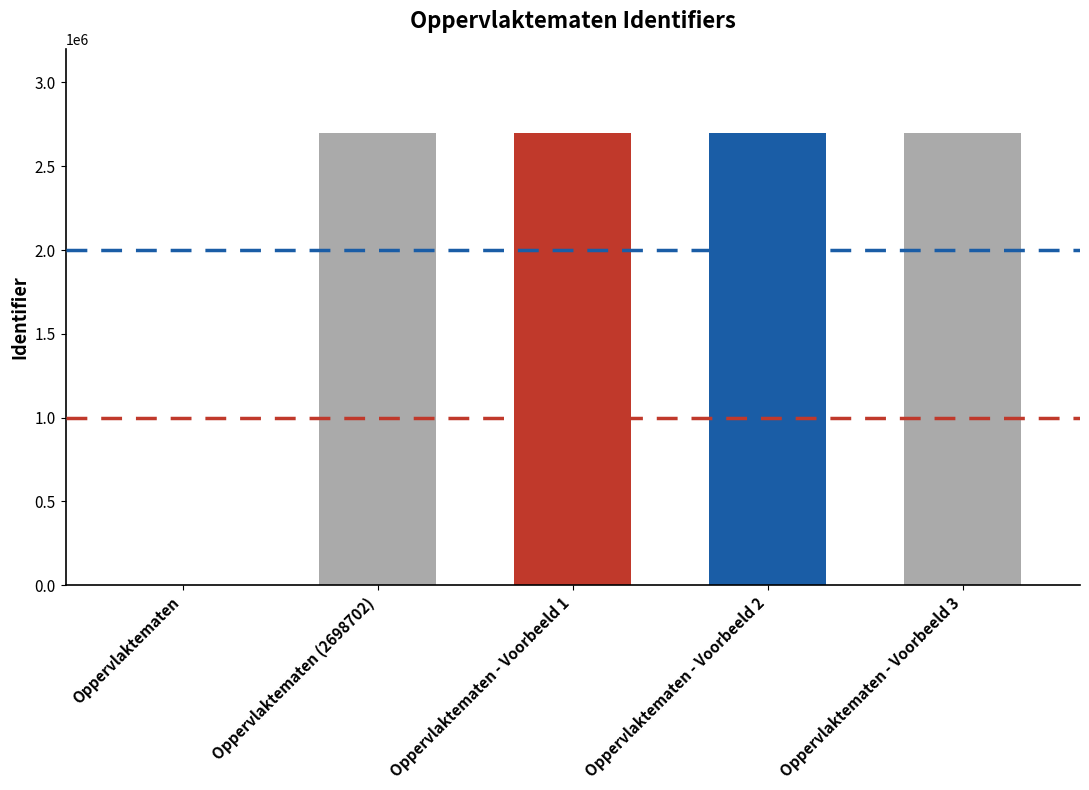

How many categories are shown in the chart?

5